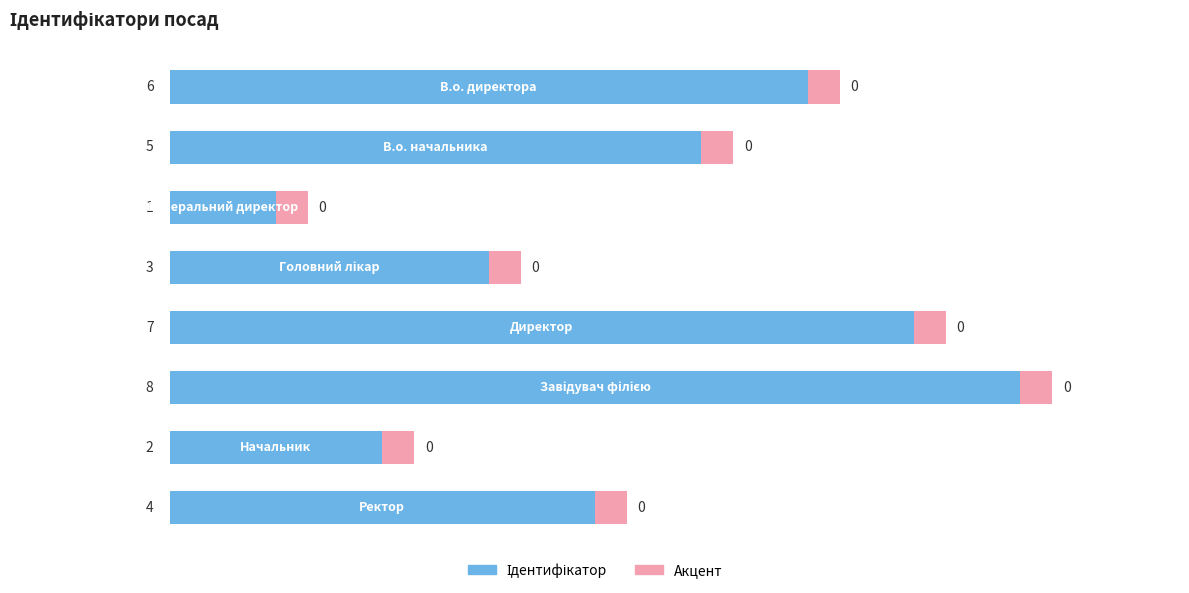

How many distinct data groups are displayed?

2